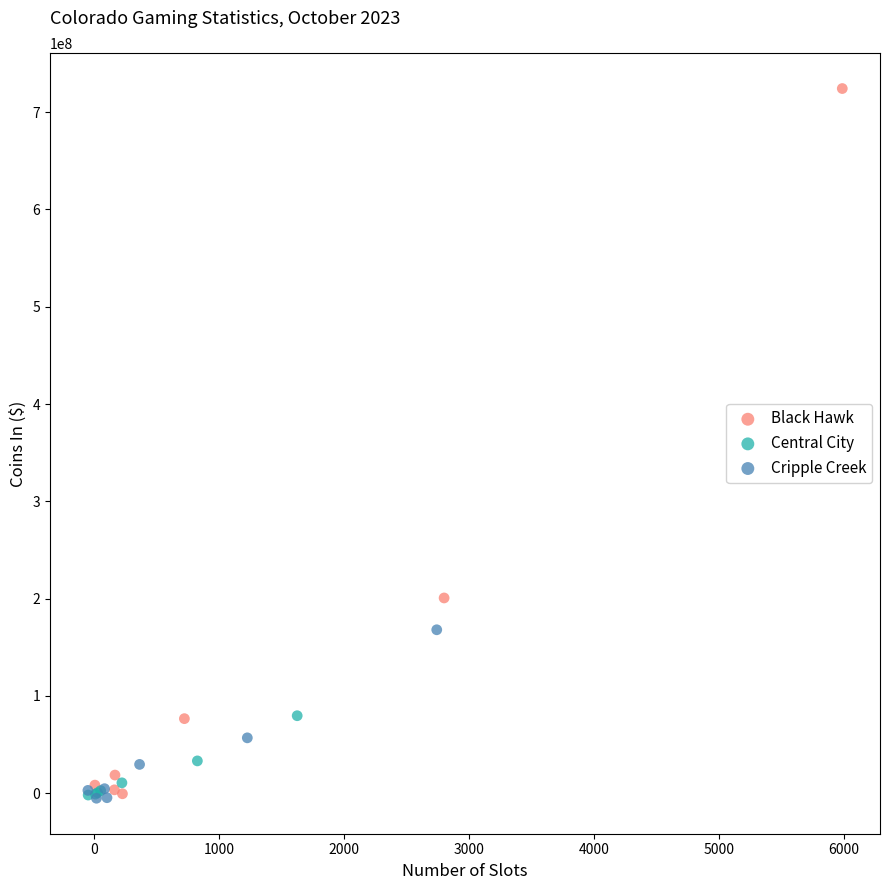

Which series has the widest spread of Y values?

Black Hawk